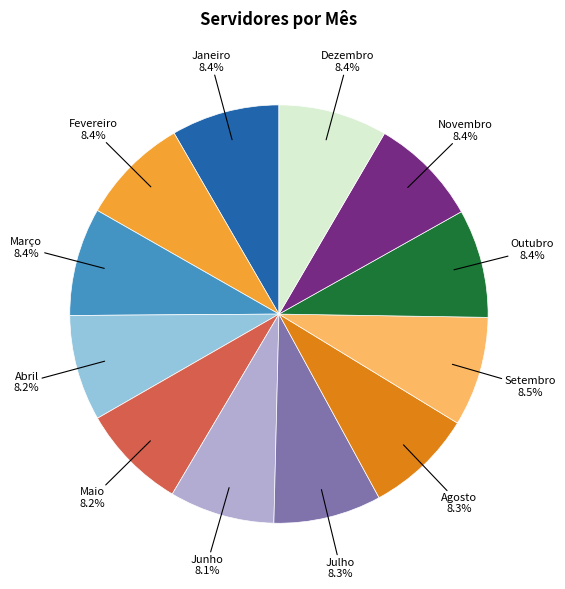

Is there a majority slice in this chart?

No